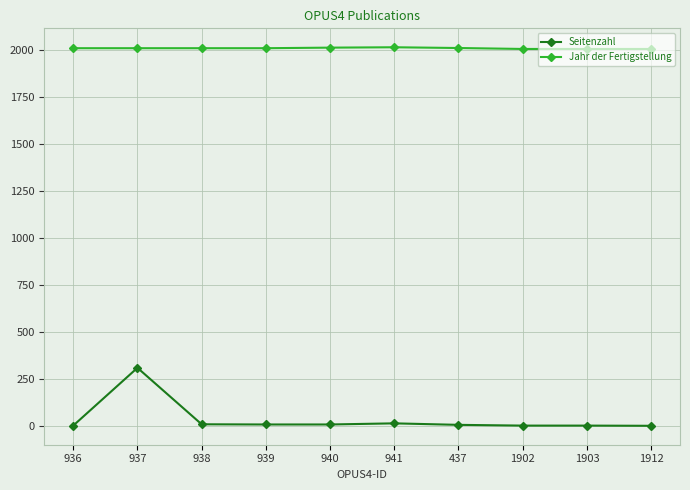

What is the difference between the maximum and second lowest values in the Jahr der Fertigstellung series?

9